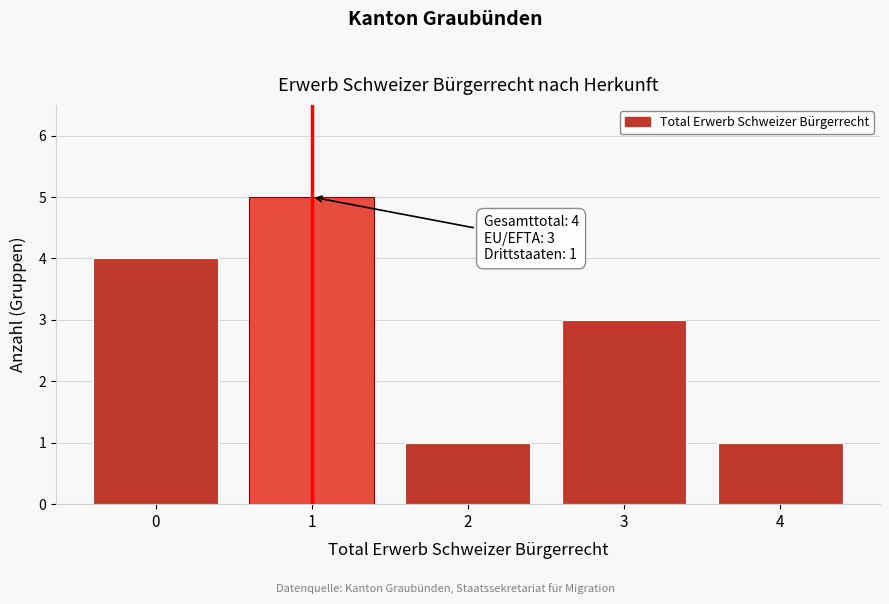

Reading left to right, transcribe all the data shown in this chart.

4	5	1	3	1